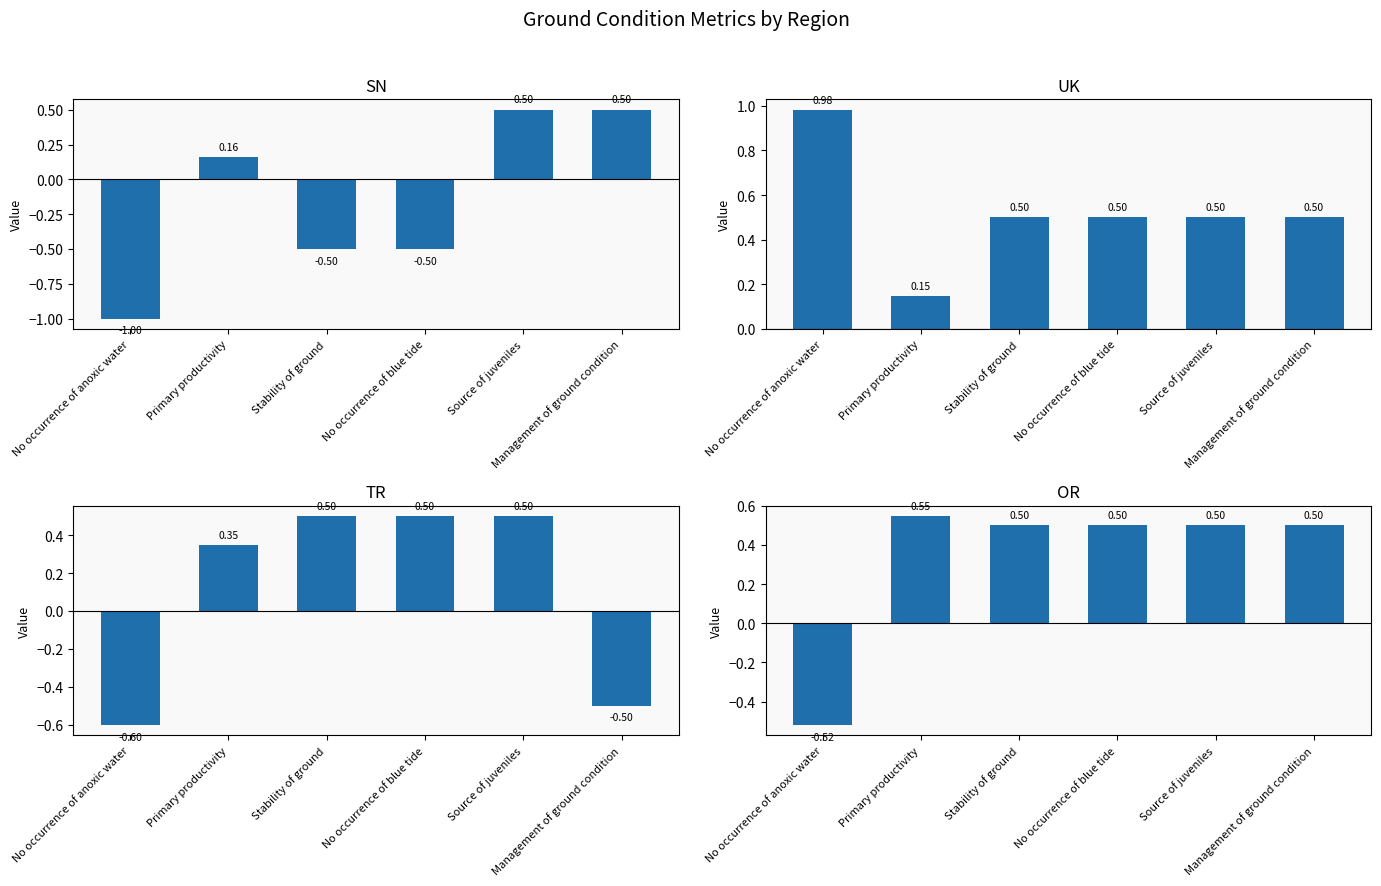

At No occurrence of blue tide, list the series in order from smallest to largest.

SN, UK, TR, OR